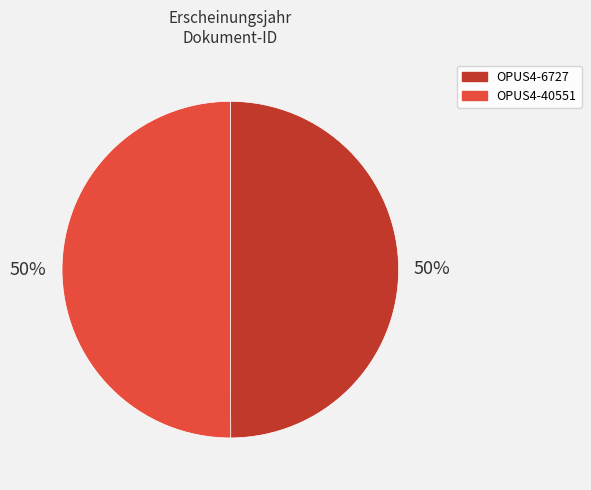

To the nearest percent, what percentage of the pie is OPUS4-40551?

50%